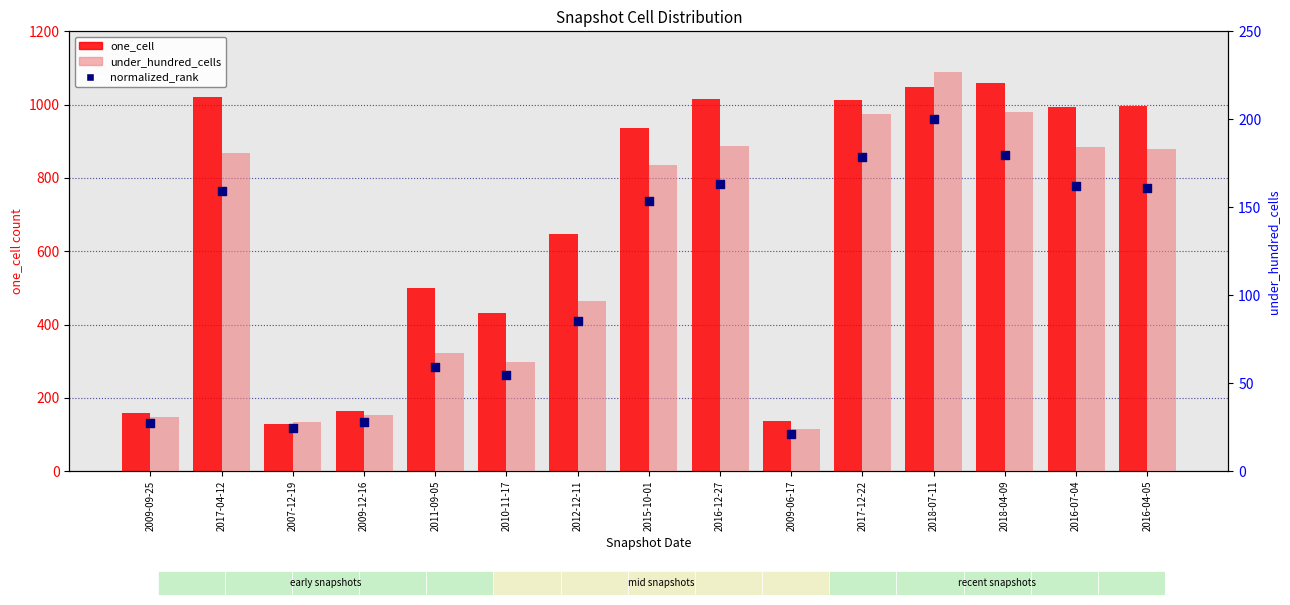

What is the total value across all series at 2016-12-27?

1363.0